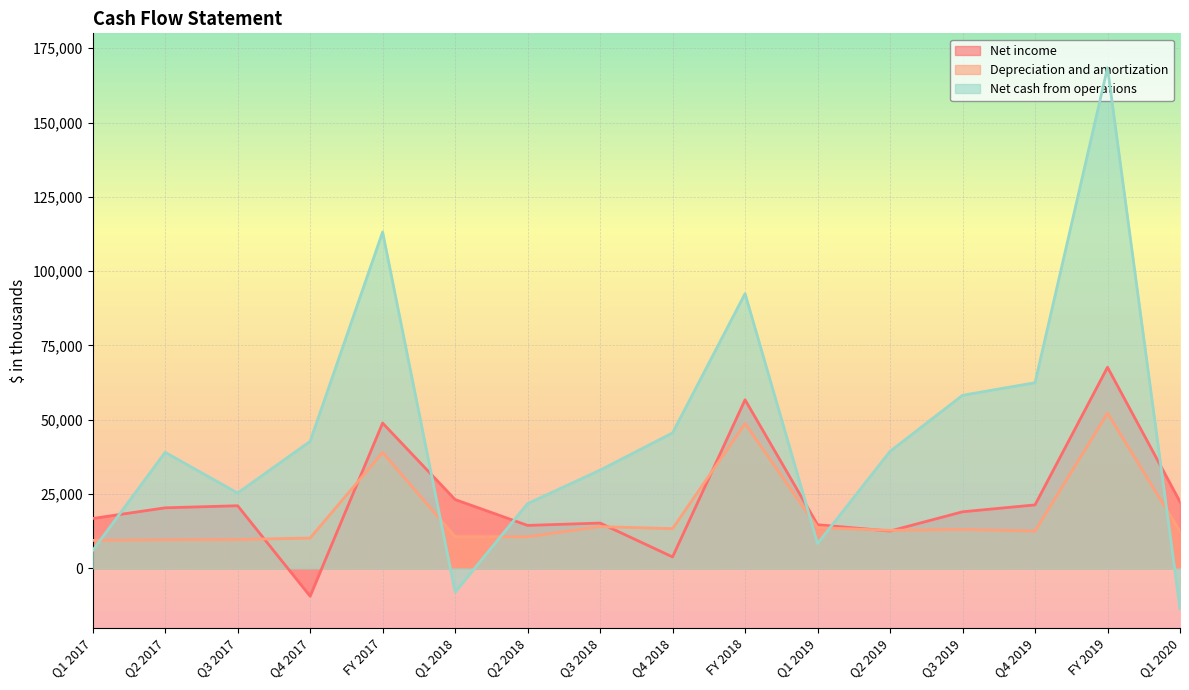

Rank the categories by Net cash from operations value from highest to lowest.

FY 2019, FY 2017, FY 2018, Q4 2019, Q3 2019, Q4 2018, Q4 2017, Q2 2019, Q2 2017, Q3 2018, Q3 2017, Q2 2018, Q1 2019, Q1 2017, Q1 2018, Q1 2020